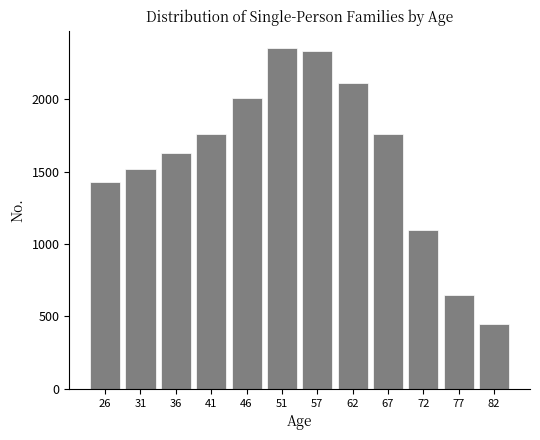

What is the value of the 5th bar from the left?

2010